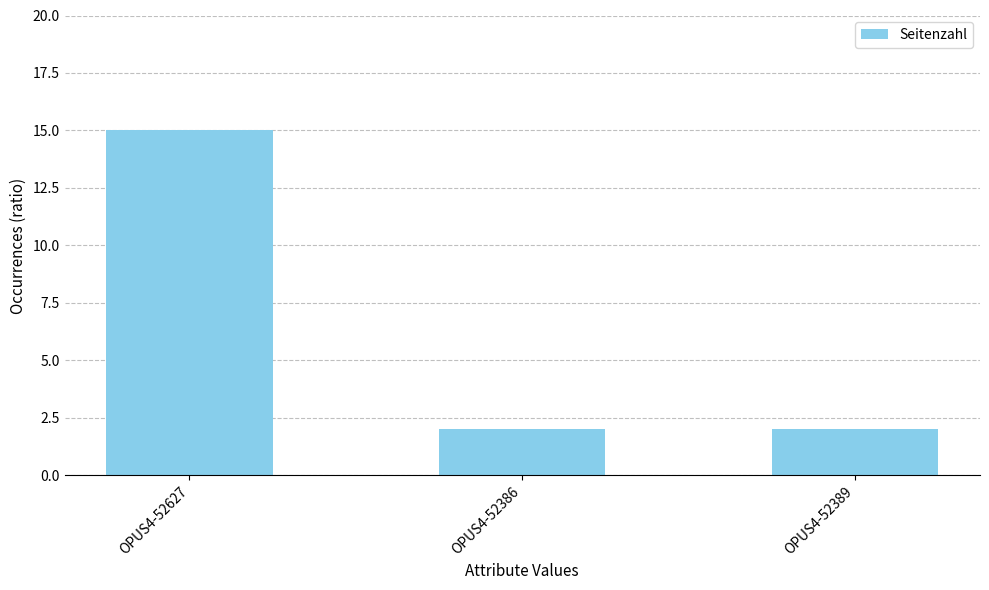

The value at OPUS4-52627 is 24. True or false?

False